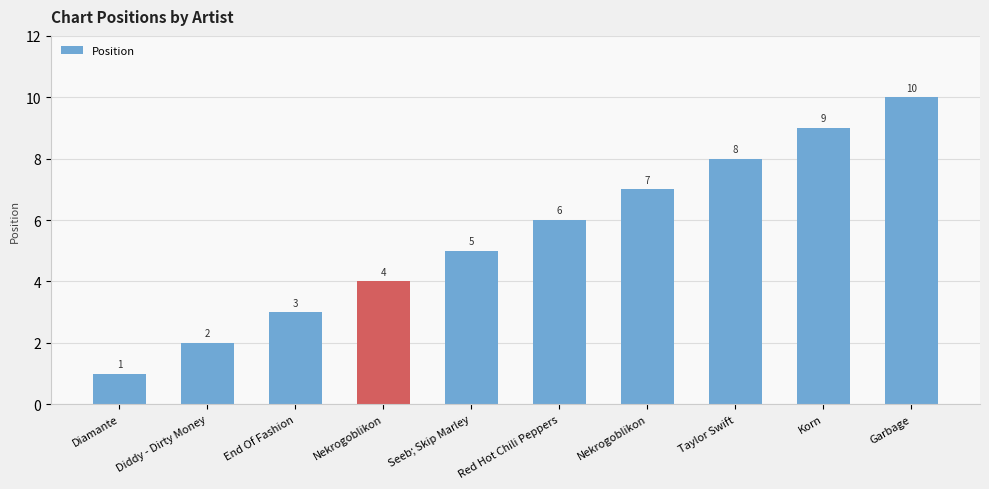

Is it true that the value at End Of Fashion is 3?

True